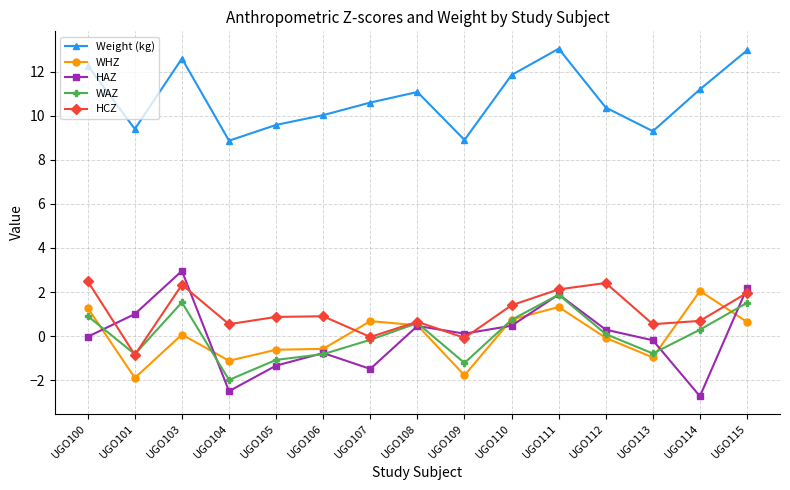

Which series has the largest total across all categories?

Weight (kg)